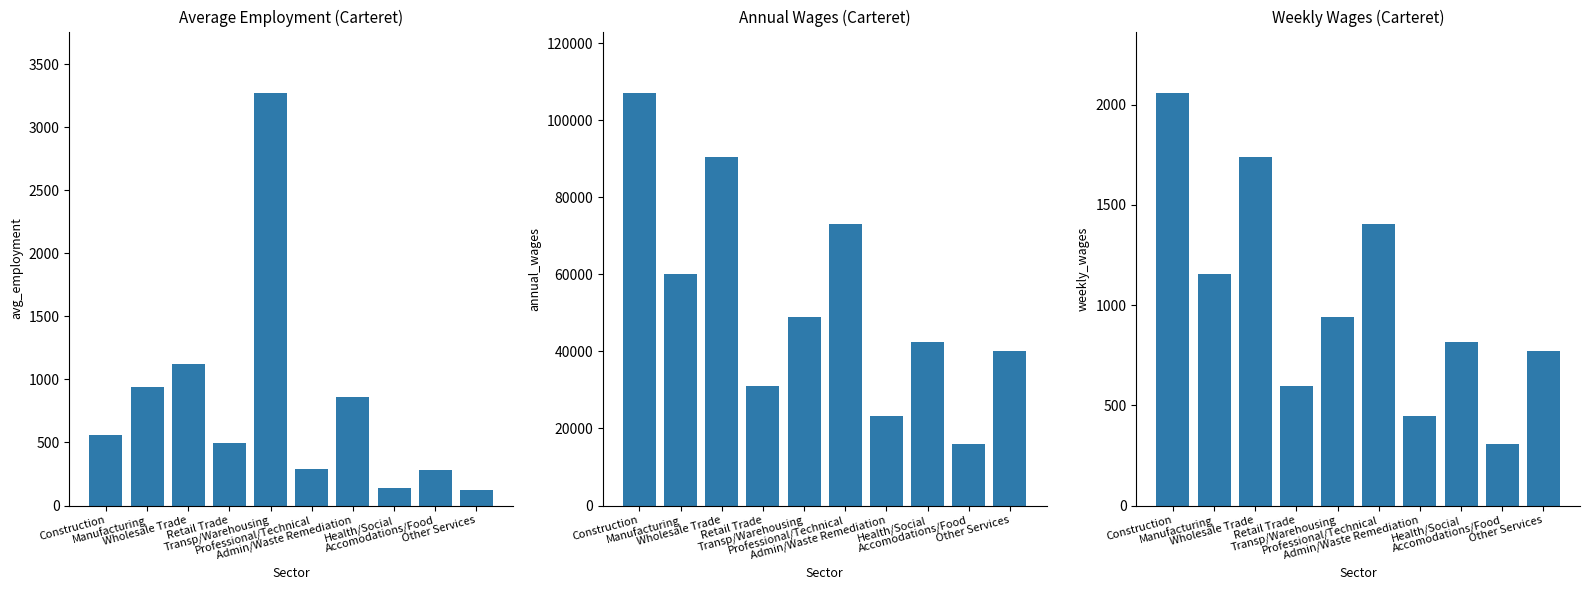

Reading left to right, what are all the values shown in this chart?

Average Employment: Construction=563.4	Manufacturing=941.6	Wholesale Trade=1123.8	Retail Trade=498.8	Transp/Warehousing=3270.2	Professional/Technical=290.2	Admin/Waste Remediation=857.5	Health/Social=137.4	Accomodations/Food=282.8	Other Services=120.9
Annual Wages: Construction=106965.3	Manufacturing=60089.5	Wholesale Trade=90464.5	Retail Trade=30945.3	Transp/Warehousing=49049.7	Professional/Technical=73112.0	Admin/Waste Remediation=23325.8	Health/Social=42493.6	Accomodations/Food=16027.6	Other Services=39974.5
Weekly Wages: Construction=2057.0	Manufacturing=1155.6	Wholesale Trade=1739.7	Retail Trade=595.1	Transp/Warehousing=943.3	Professional/Technical=1406.0	Admin/Waste Remediation=448.6	Health/Social=817.2	Accomodations/Food=308.2	Other Services=768.7